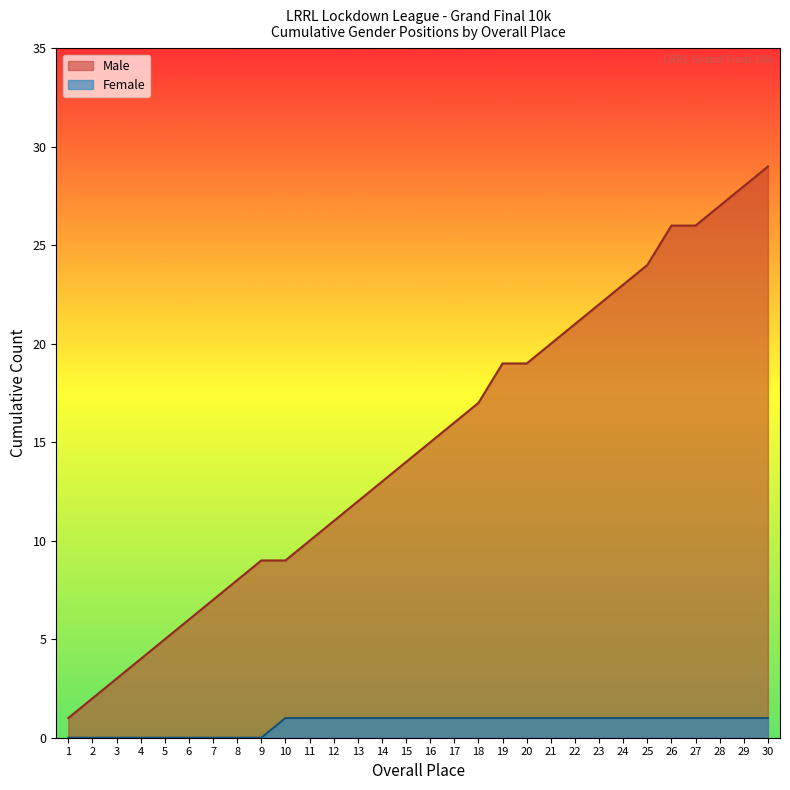

Reading right to left, what are all the values shown in this chart?

Male: 29	28	27	26	26	24	23	22	21	20	19	19	17	16	15	14	13	12	11	10	9	9	8	7	6	5	4	3	2	1
Female: 1	1	1	1	1	1	1	1	1	1	1	1	1	1	1	1	1	1	1	1	1	0	0	0	0	0	0	0	0	0